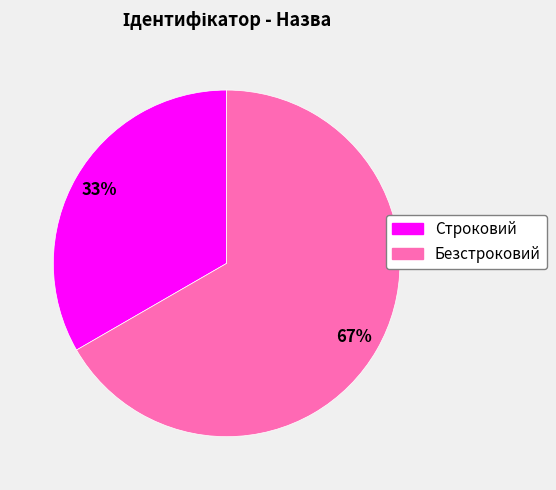

Combined, do Безстроковий and Строковий account for over 50%?

Yes